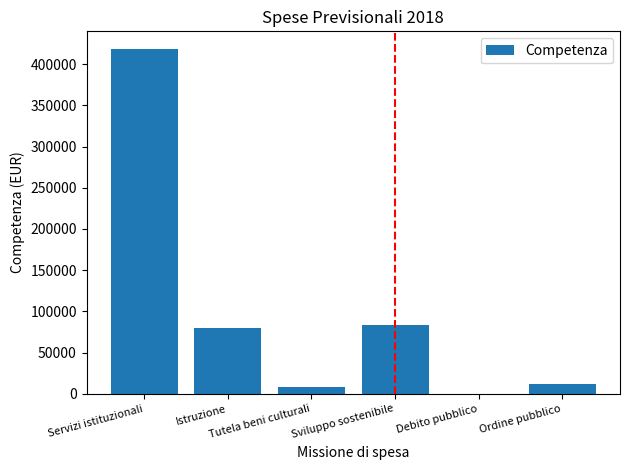

What is the sum of the values at Tutela beni culturali and Ordine pubblico?

20209.7